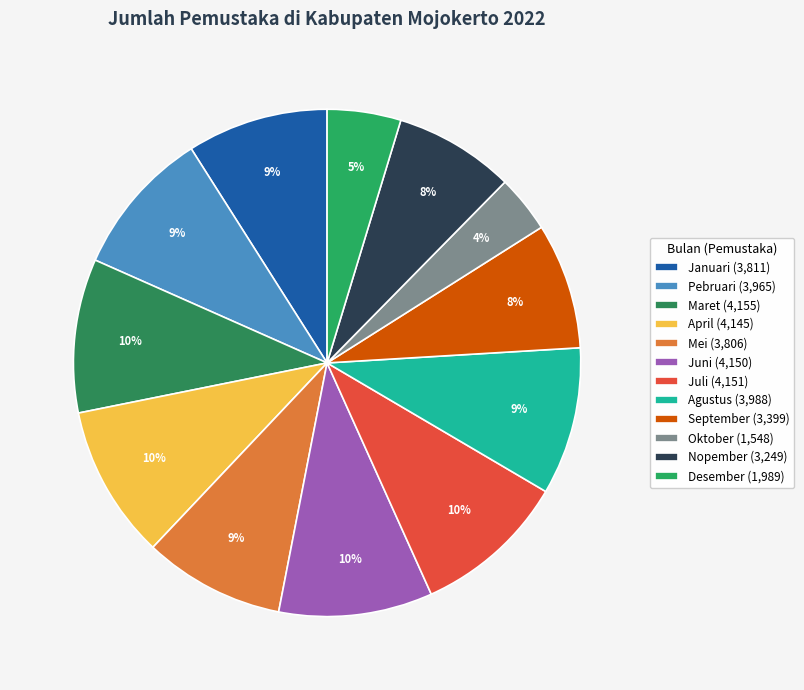

Which has a higher value, Pebruari or Agustus?

Agustus